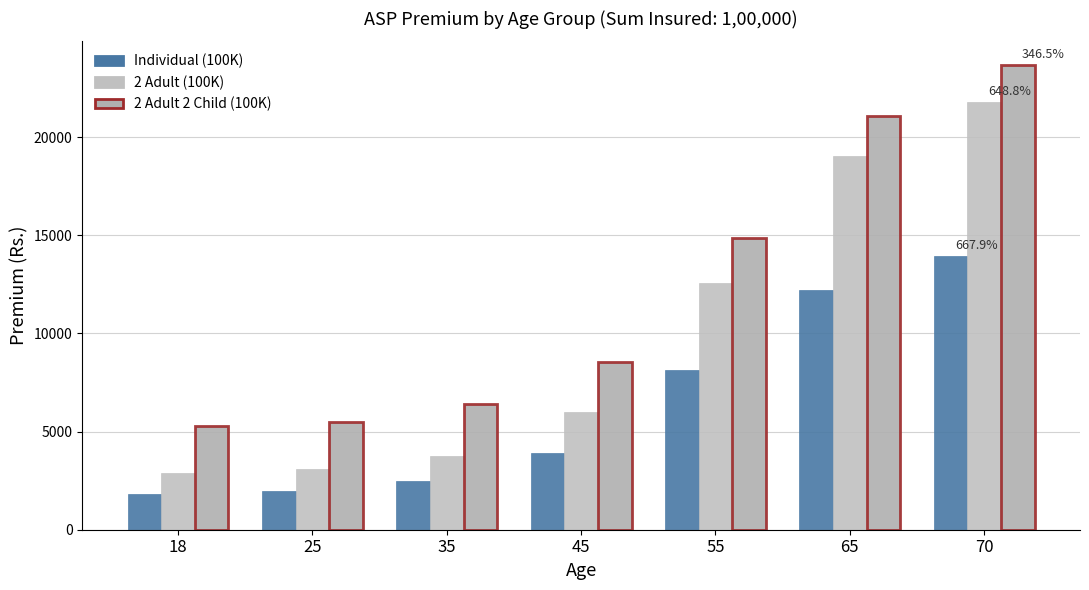

How many values in the 2 Adult 2 Child (100K) series are below 8528?

3